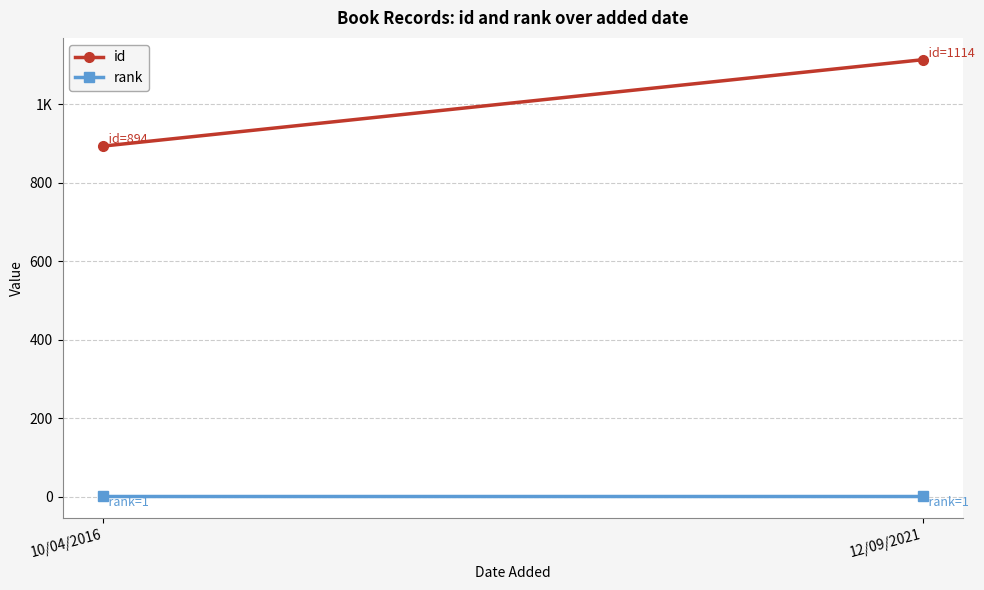

At 12/09/2021, list the series in order from largest to smallest.

id, rank